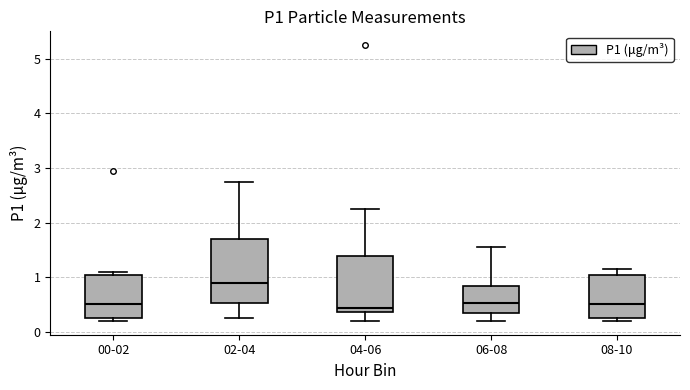

Which box is the tallest, from its lower edge to its upper edge?

02-04